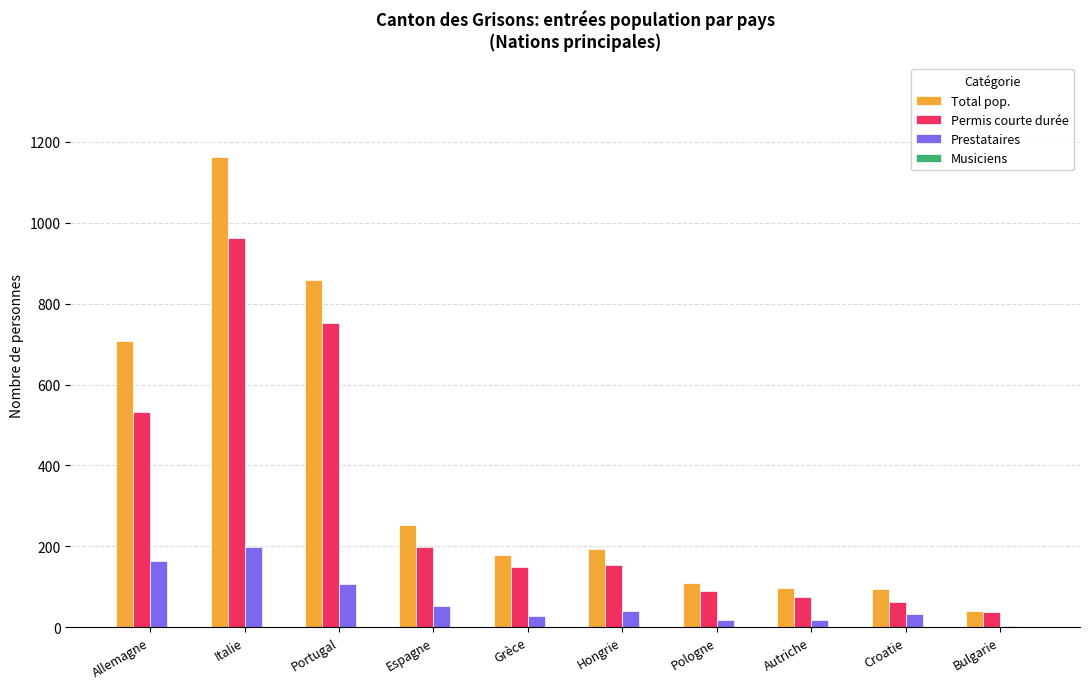

Which label corresponds to the largest value in the chart?

Italie